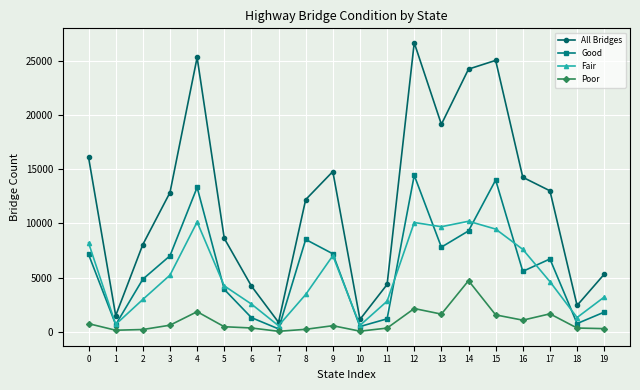

Which series changed the most between 3 and 4?

All Bridges